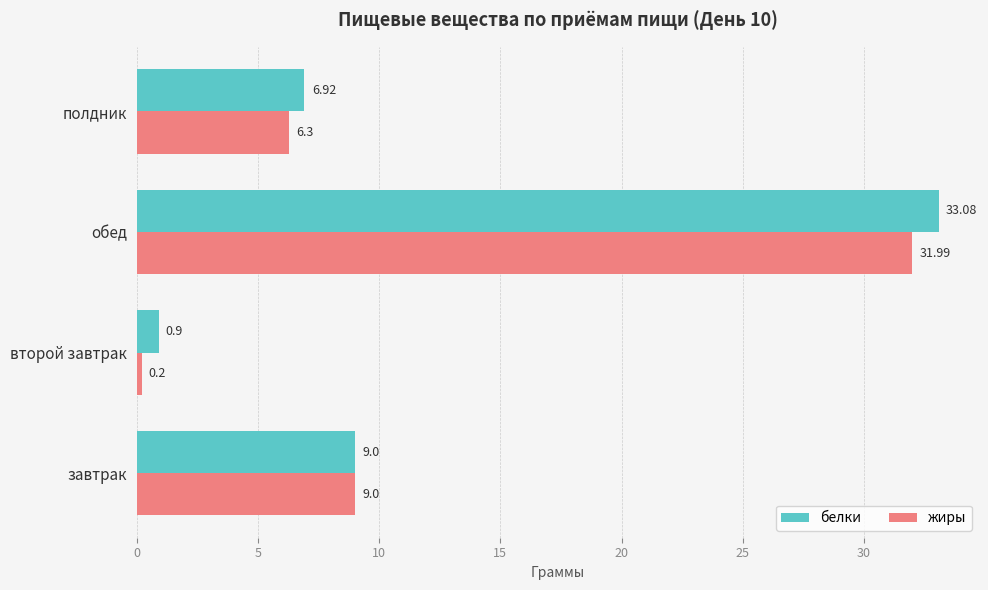

What is the minimum value shown in the chart?

0.2